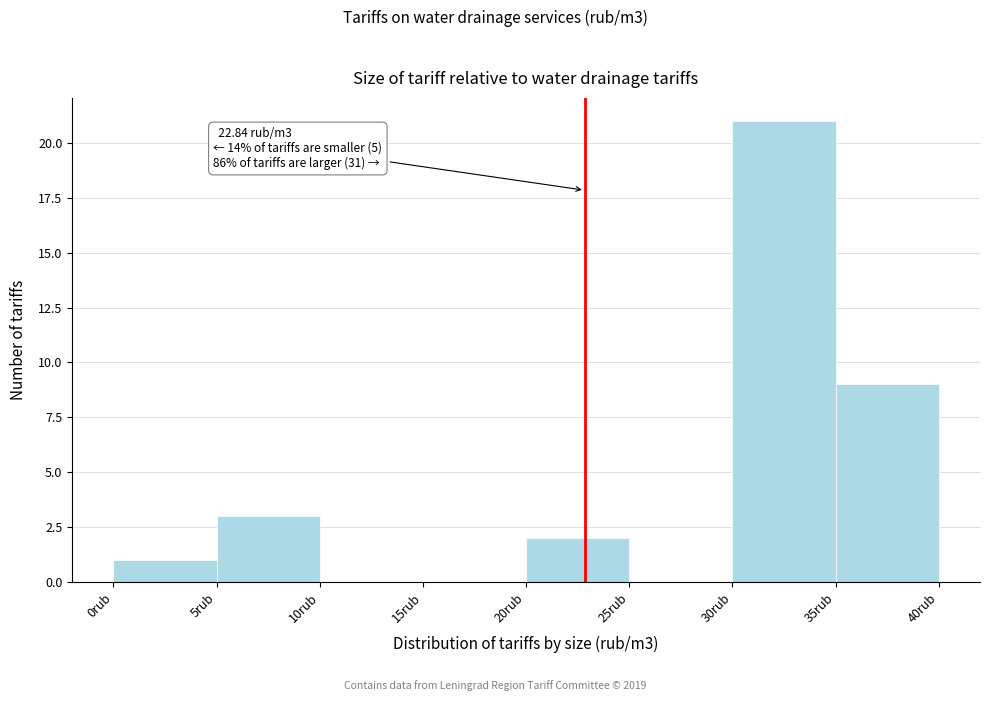

Over which range of the x-axis is the bar tallest?

30 to 35